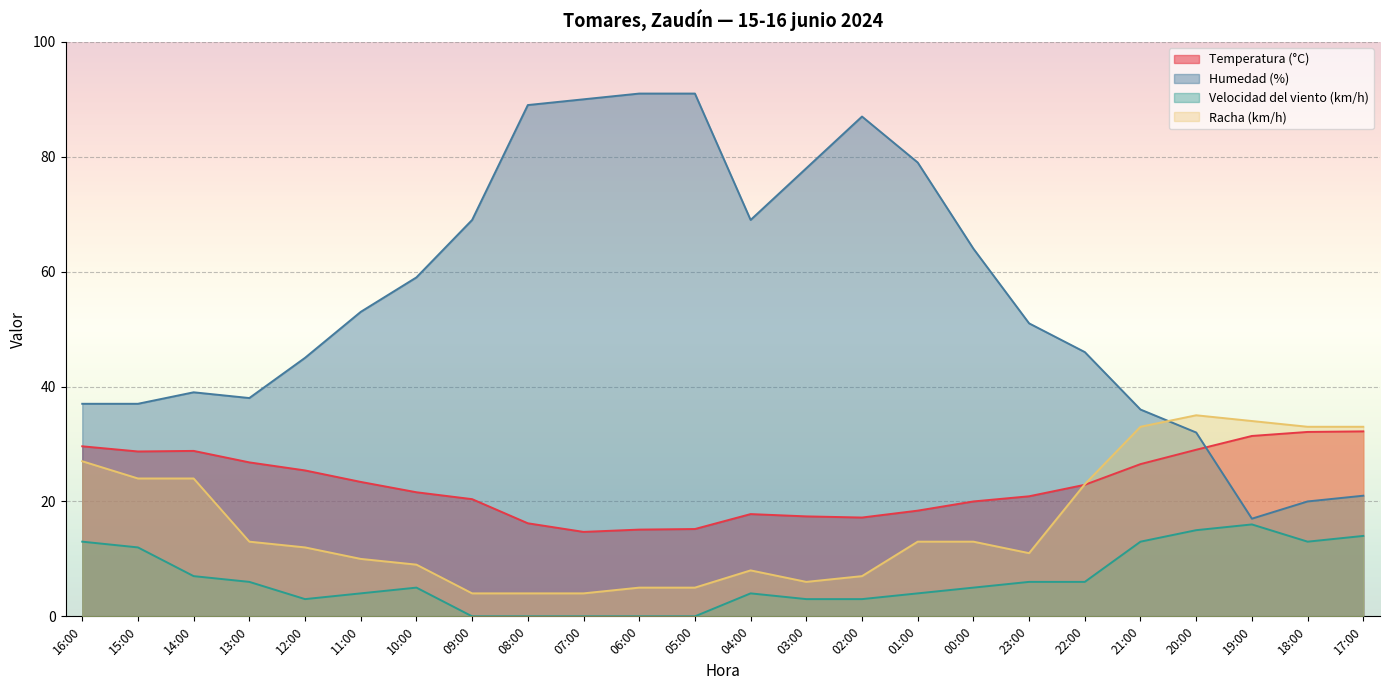

What position from the right is 18:00?

2